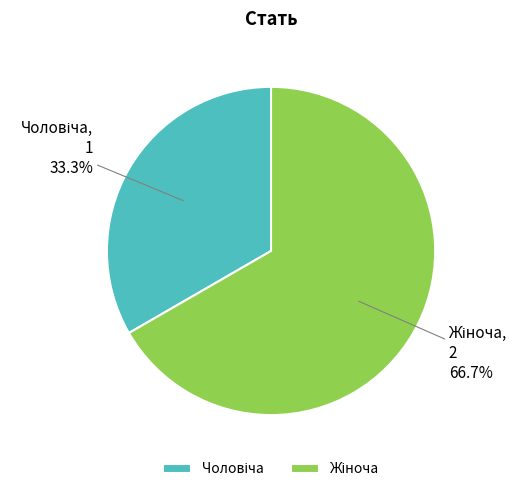

Combined, what portion of the pie is Чоловіча and Жіноча?

100.0%